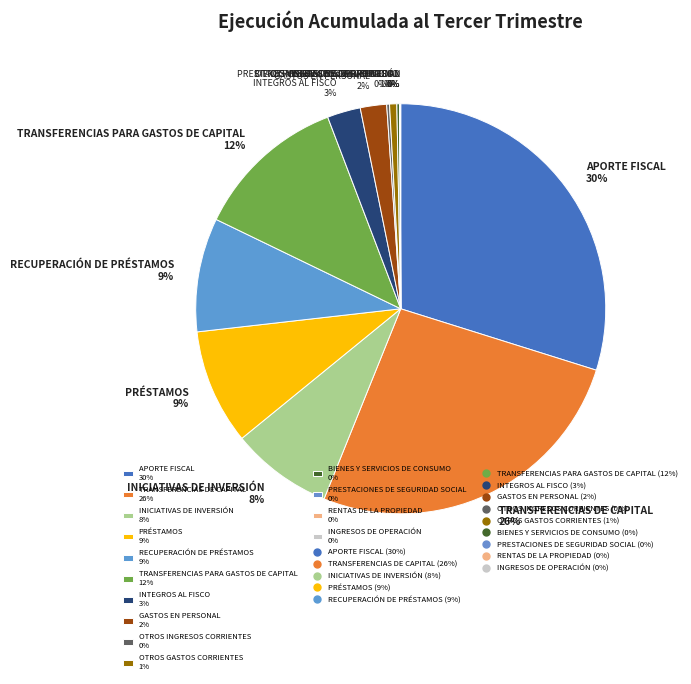

Is it true that APORTE FISCAL is 30% of the pie?

True